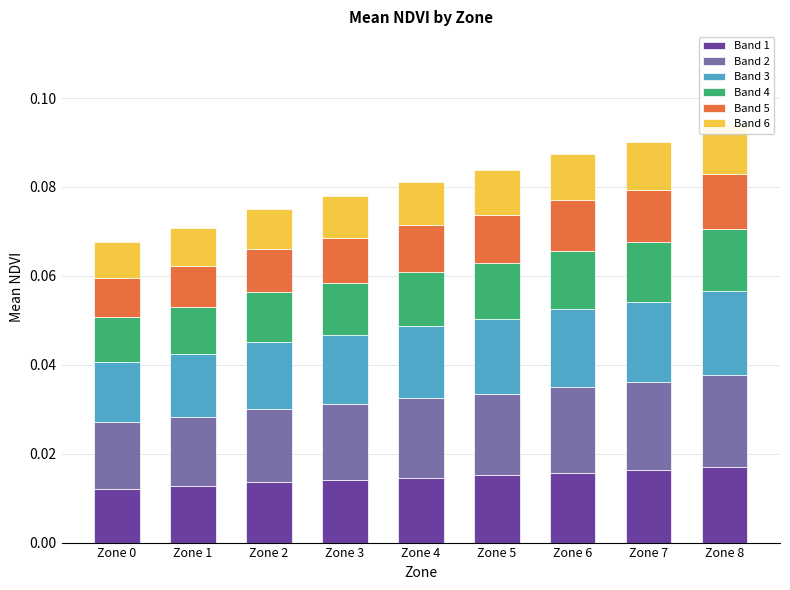

At which label does Band 5 reach its peak?

Zone 8